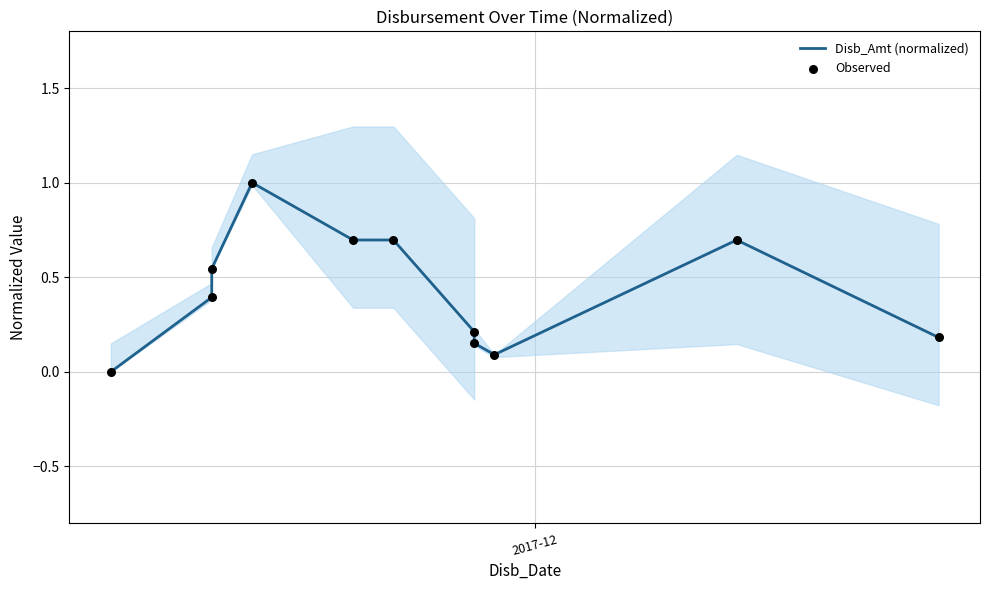

Which series has the widest spread of Y values?

Disb_Amt (normalized)